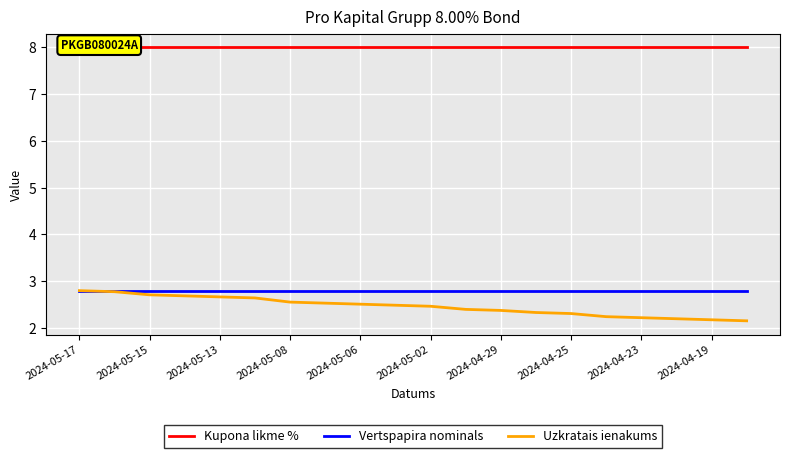

How many lines are shown in the chart?

3